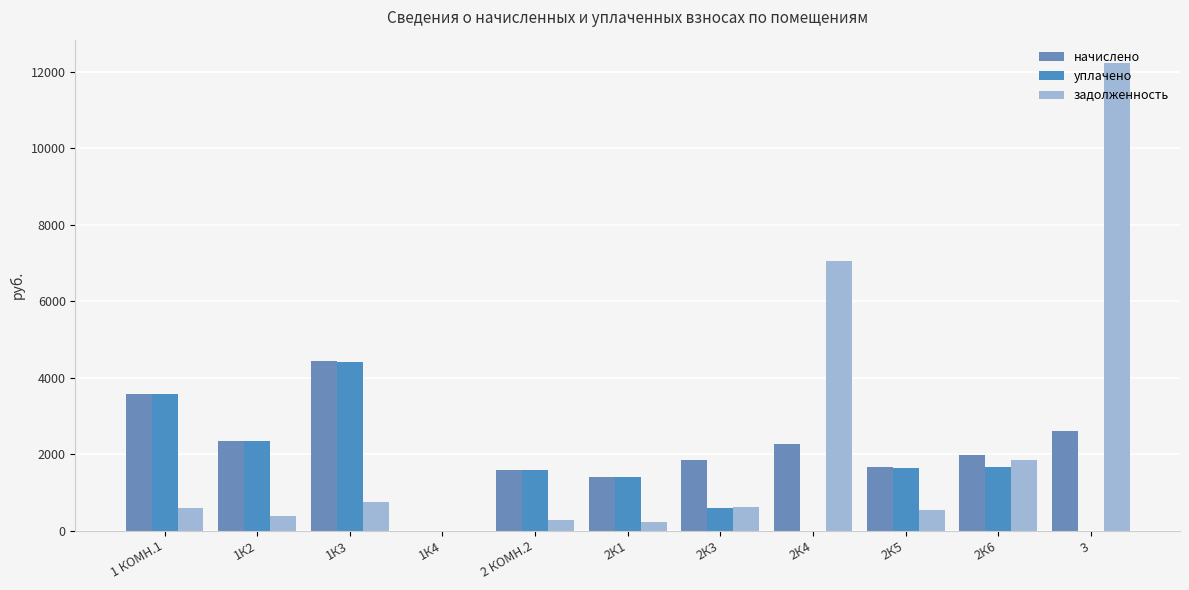

Rank the series by their maximum value, from highest to lowest.

задолженность, начислено, уплачено